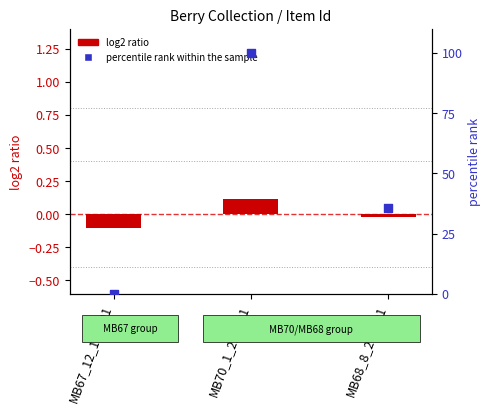

What is the total value across all series at MB67_12_18_001?

-0.1